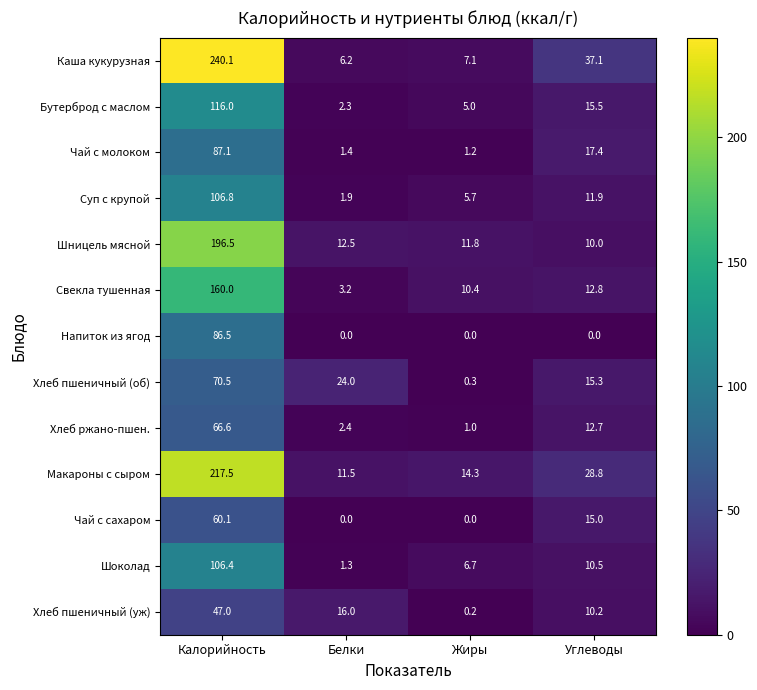

What is the minimum value for Хлеб пшеничный (об)?

0.3